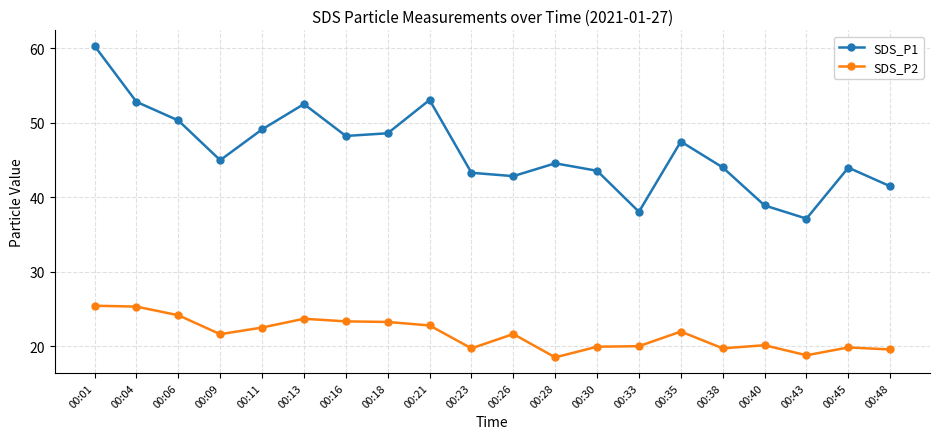

Between 00:33 and 00:48, which series saw the biggest shift?

SDS_P1